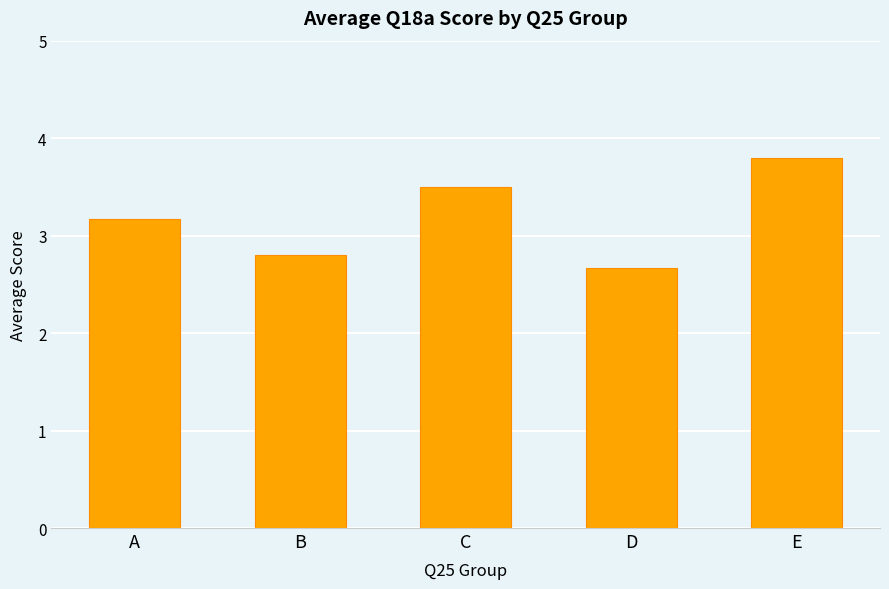

Which category has the lowest value across all series?

D